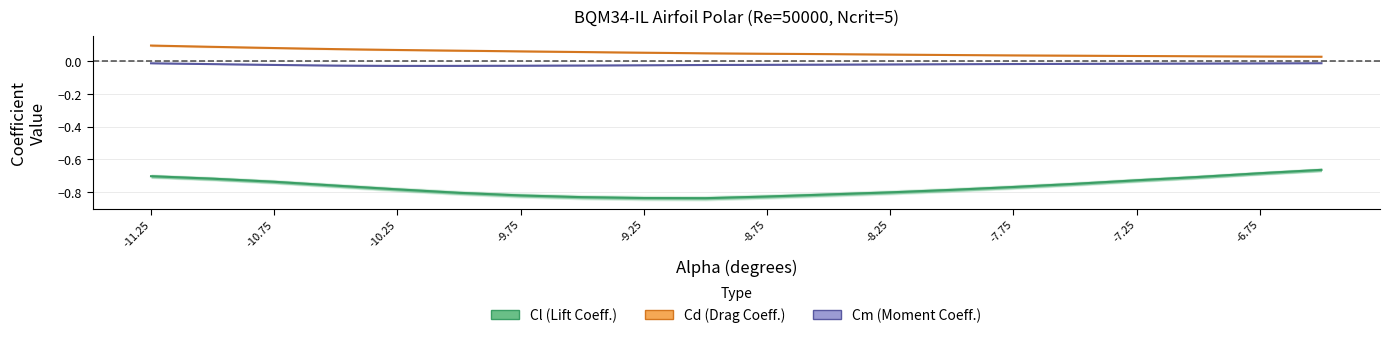

What is the sum of all Cd (Drag Coeff.) values?

1.1